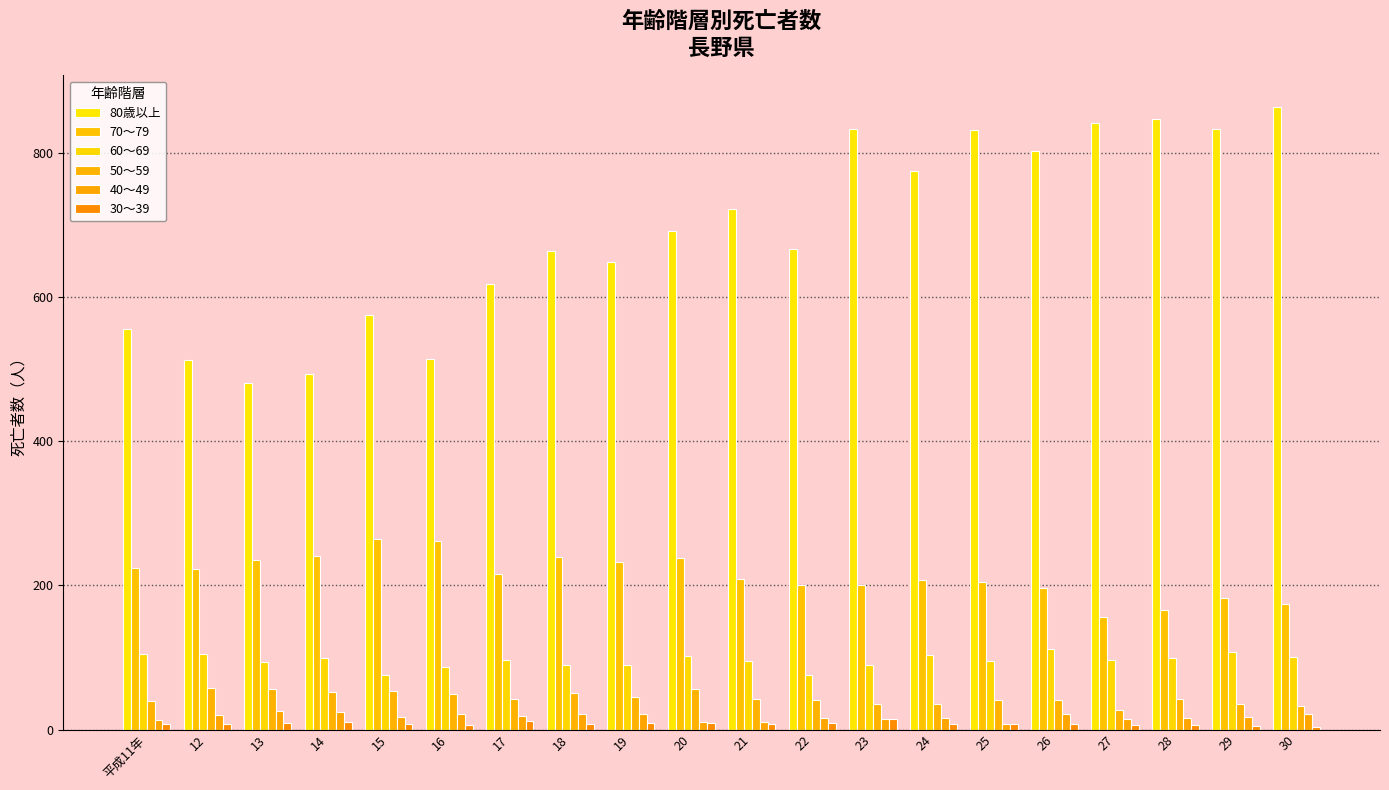

What is the total value across all series at 30?

1196